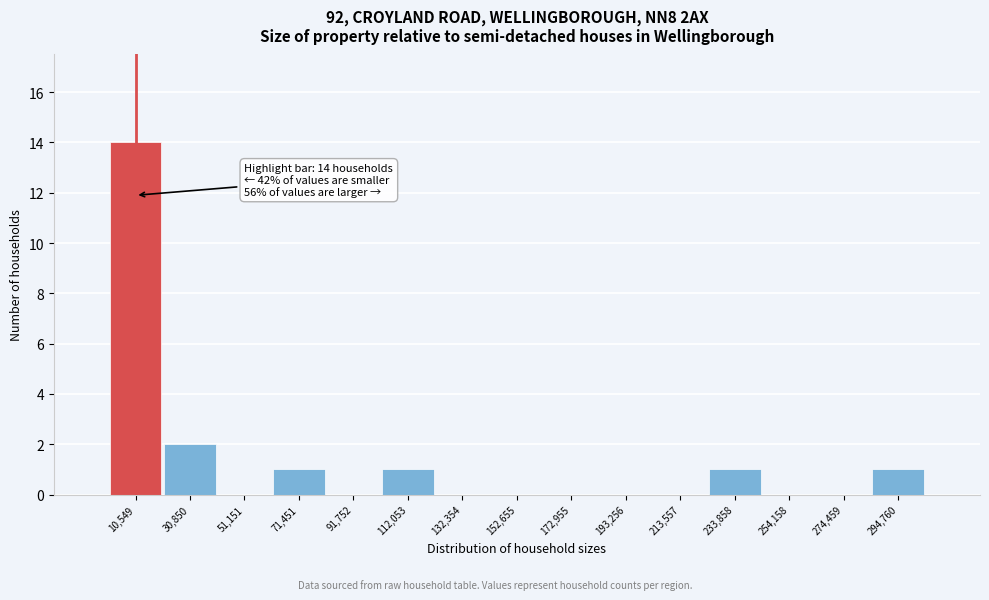

Over which range of the x-axis is the bar tallest?

0 to 20000